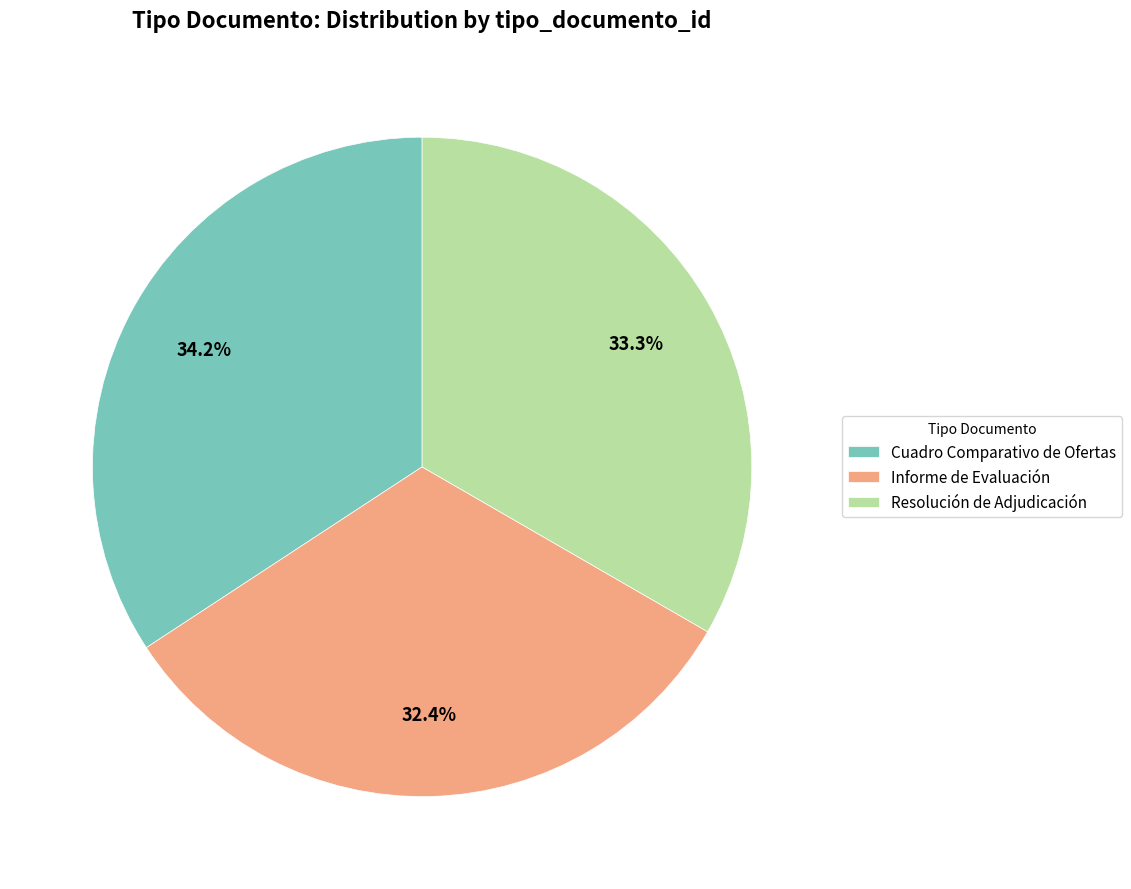

What is the largest slice in the pie chart?

Cuadro Comparativo de Ofertas